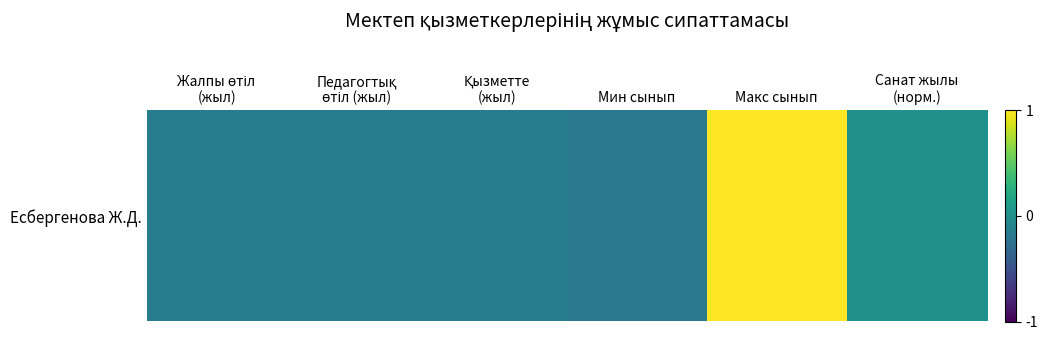

Rank the categories by value from lowest to highest.

Мин сынып, Жалпы өтіл
(жыл), Педагогтық
өтіл (жыл), Қызметте
(жыл), Санат жылы
(норм.), Макс сынып